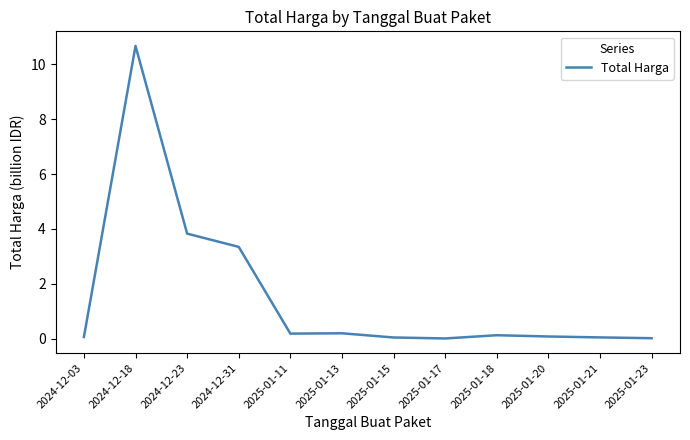

What is the maximum value shown in the chart?

10.7